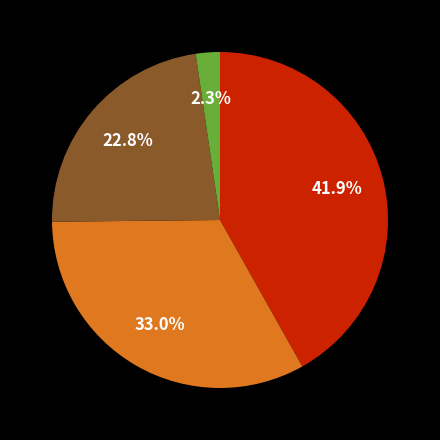

Is there any slice that represents more than half of the pie?

No